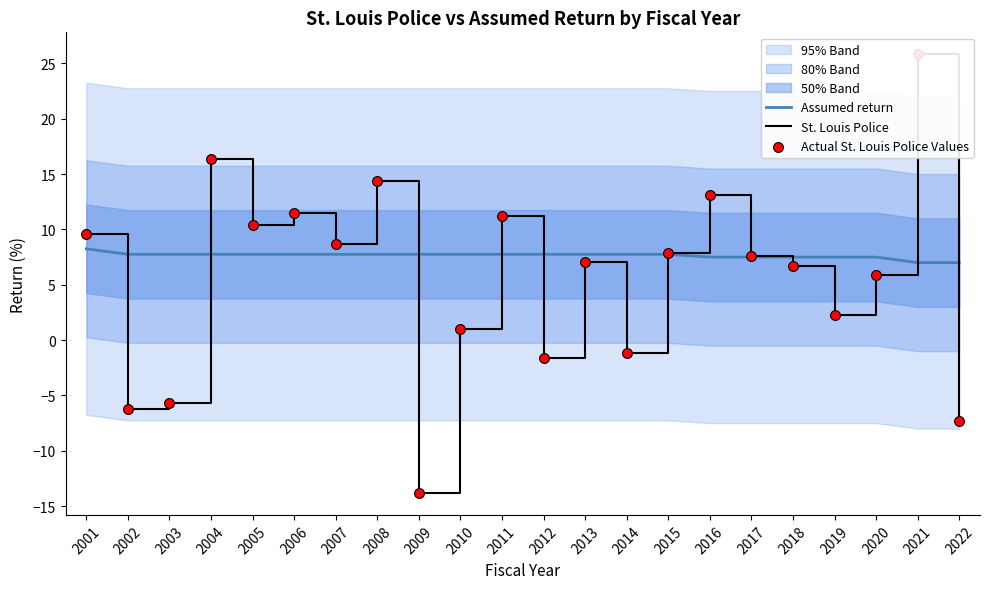

Which series has the largest total across all categories?

Assumed return